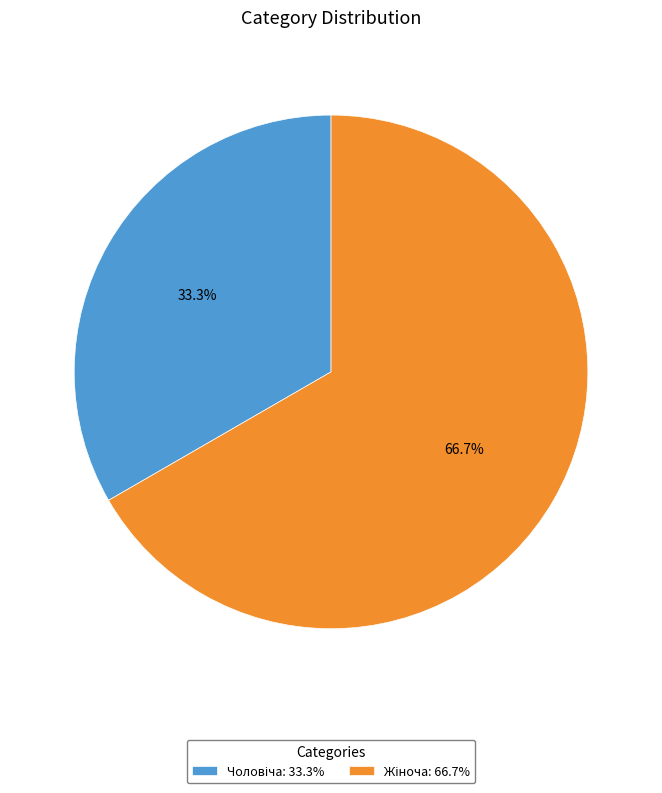

Does any single category account for the majority?

Yes